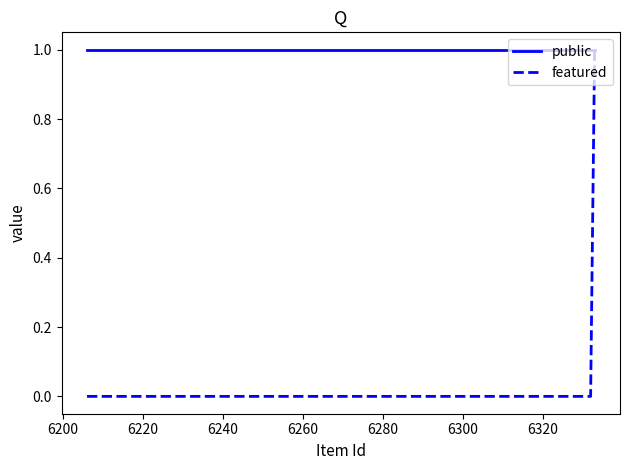

Rank the series by their average value, from highest to lowest.

public, featured